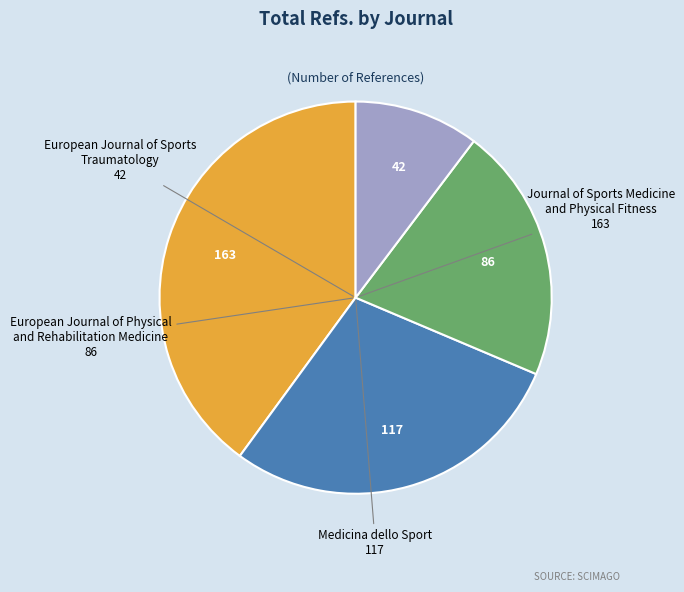

Is there a majority slice in this chart?

No